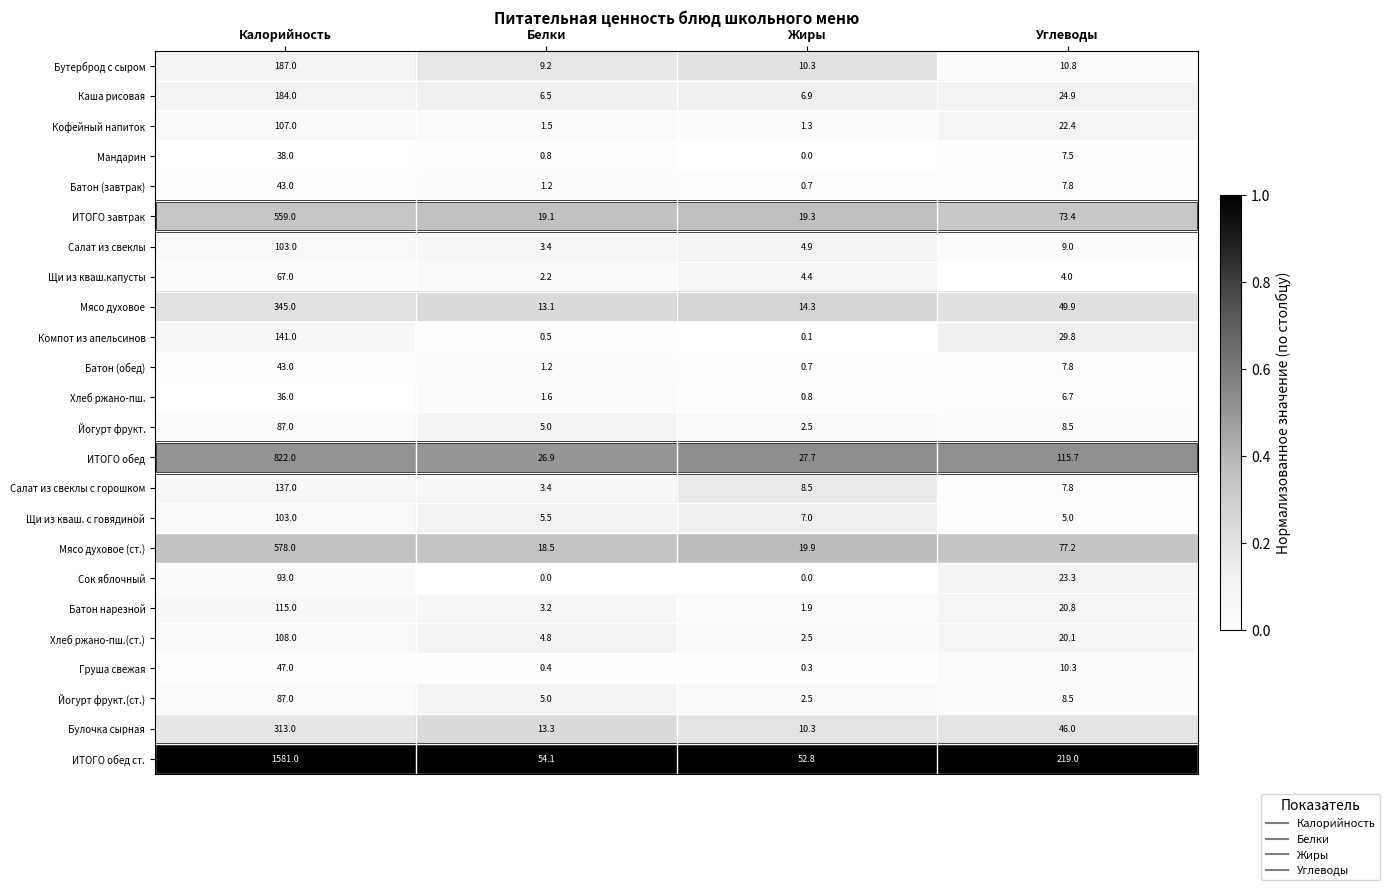

The value of Щи из кваш. с говядиной at Калорийность is 51.7. True or false?

False